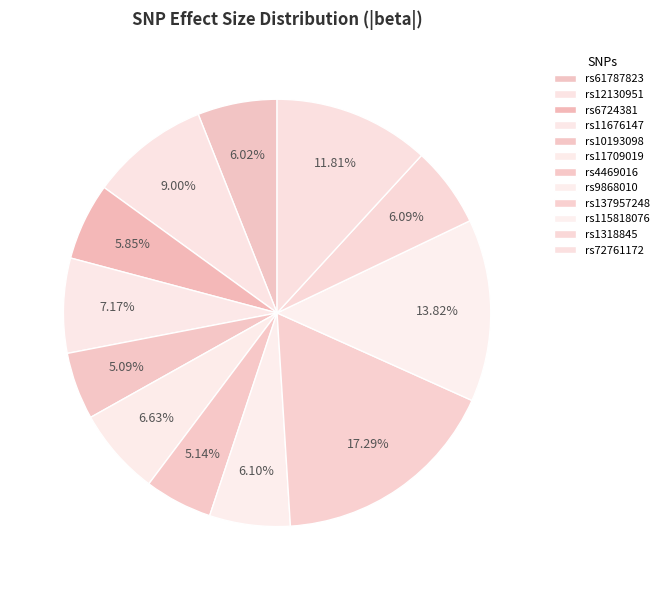

Does rs11709019 represent more than half of the total?

No